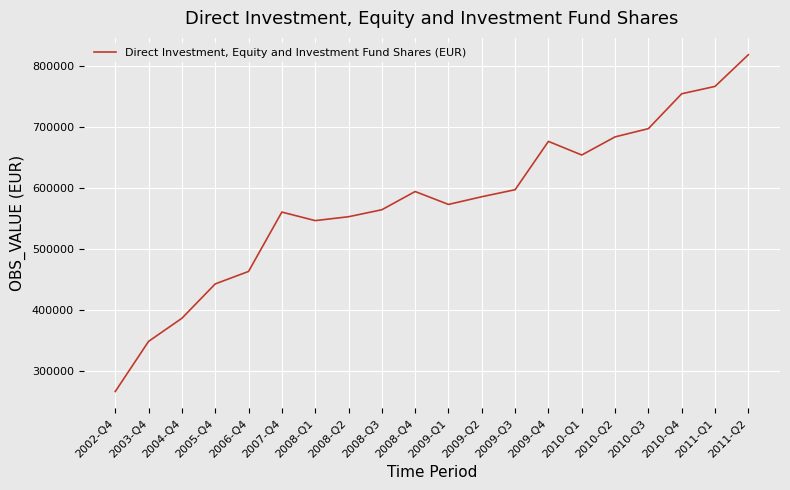

Reading left to right, extract all data points from this chart.

267211.7	349271.3	387073.7	443255.3	463683.7	560813.1	546852.4	553185.3	564610.4	594453.1	573329.8	585922.3	597411.6	676463.2	654195.5	683854.2	697333.4	754398.7	766428.4	818269.7